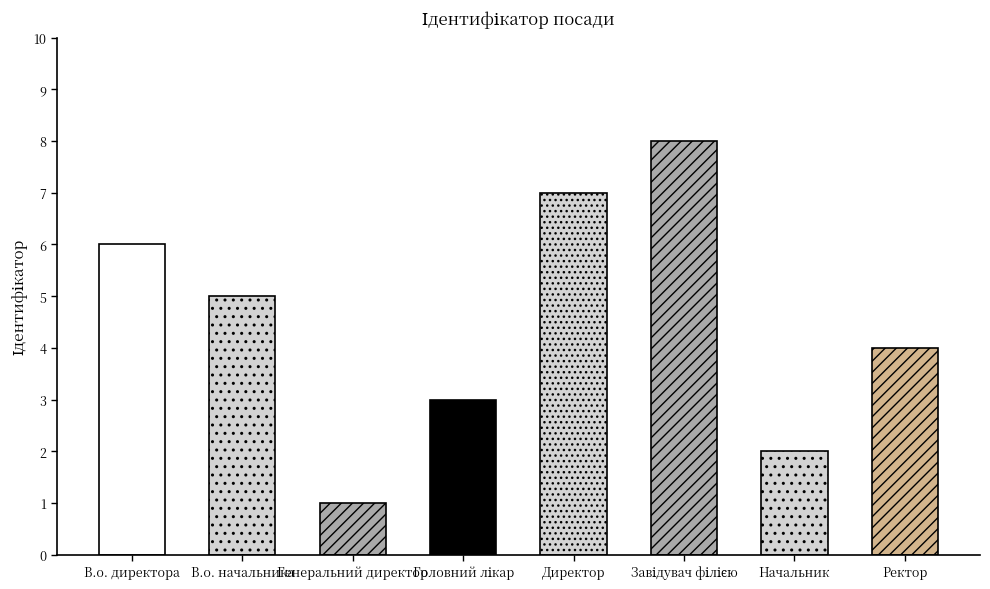

At which category does the chart reach its minimum across all series?

Генеральний директор